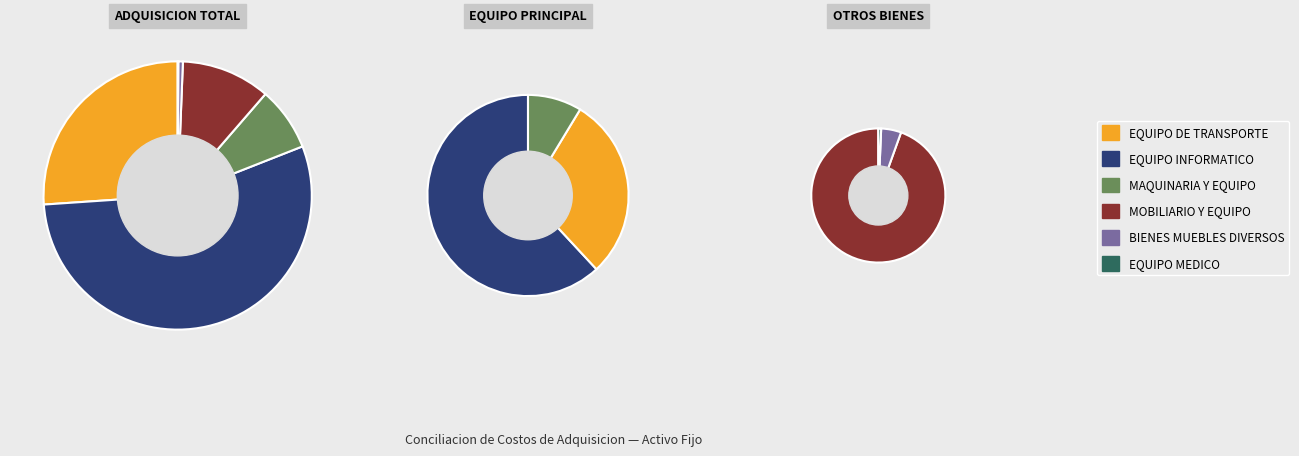

Rank the categories by value from lowest to highest.

EQUIPO MEDICO, BIENES MUEBLES DIVERSOS, MAQUINARIA Y EQUIPO, MOBILIARIO Y EQUIPO, EQUIPO DE TRANSPORTE, EQUIPO INFORMATICO